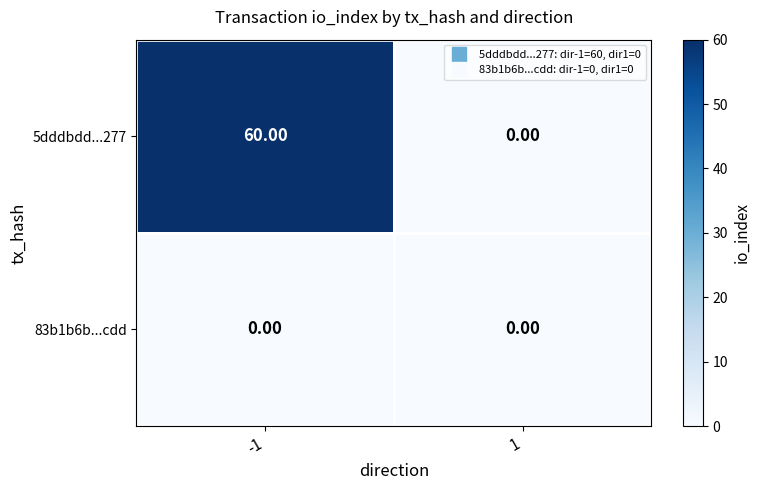

What is the greatest value displayed?

60